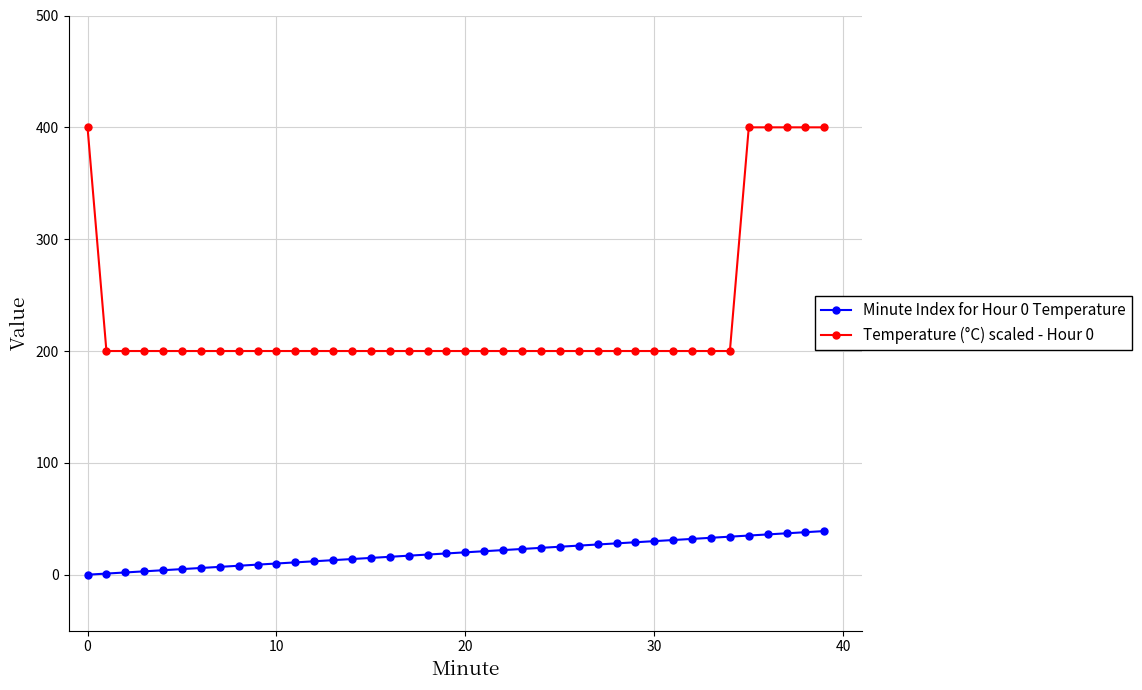

What is the value of the Minute Index for Hour 0 Temperature point at the 30th from the left?

29.0